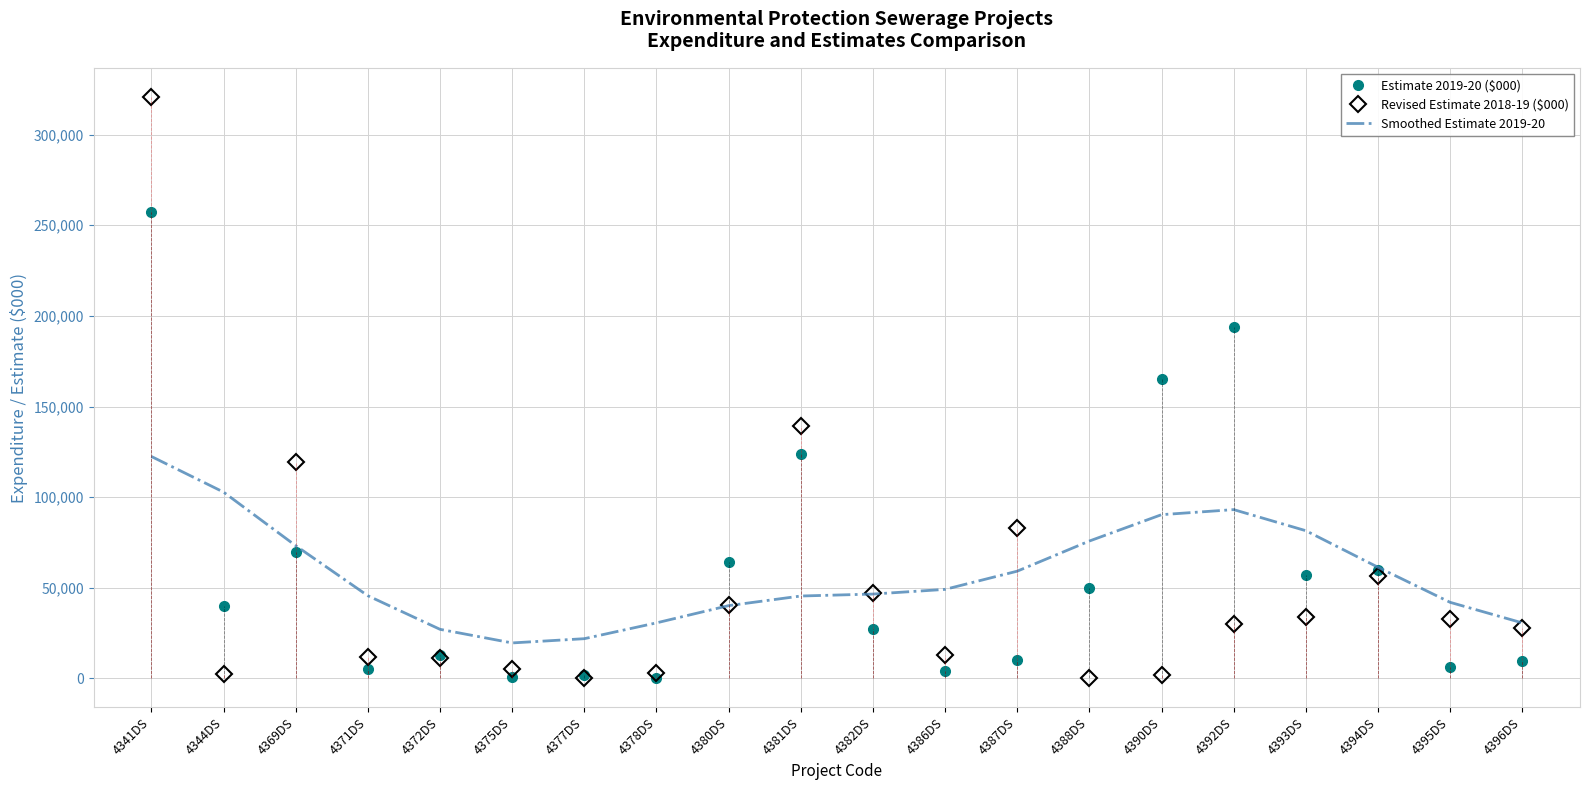

What position from the left is 4378DS?

8